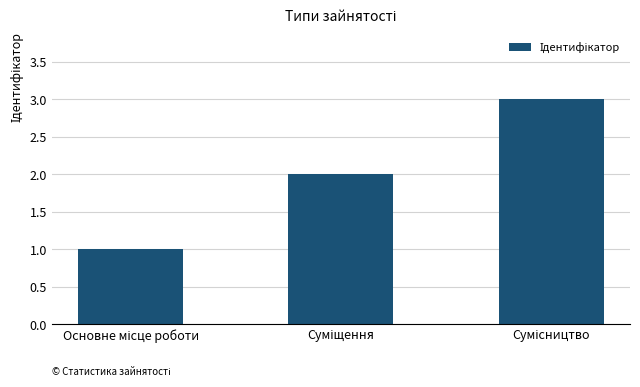

Reading left to right, what are all the values shown in this chart?

1	2	3